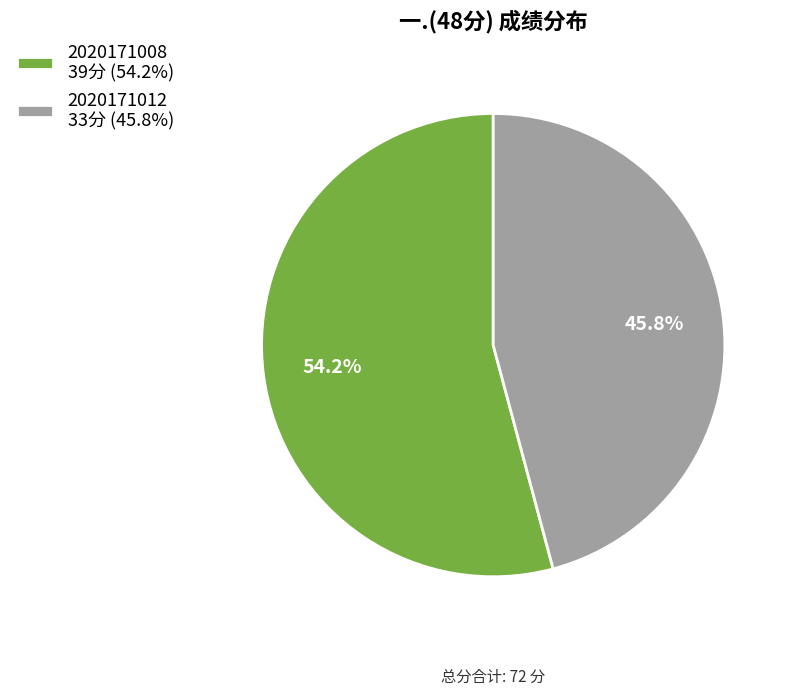

Which category has the biggest portion of the pie?

2020171008